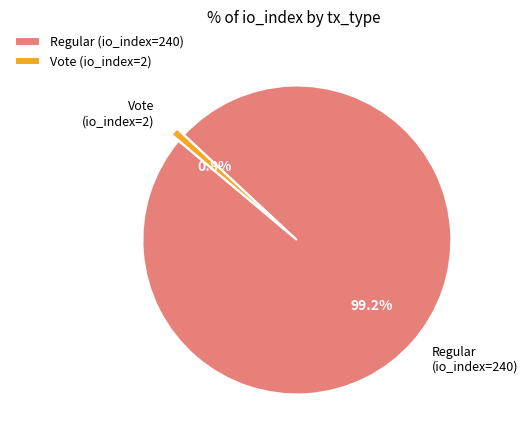

Which has a higher value, Regular (io_index=240) or Vote (io_index=2)?

Regular (io_index=240)